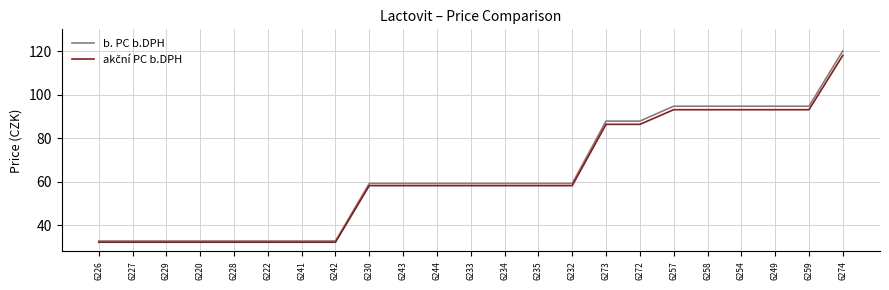

What is the greatest value displayed?

120.1